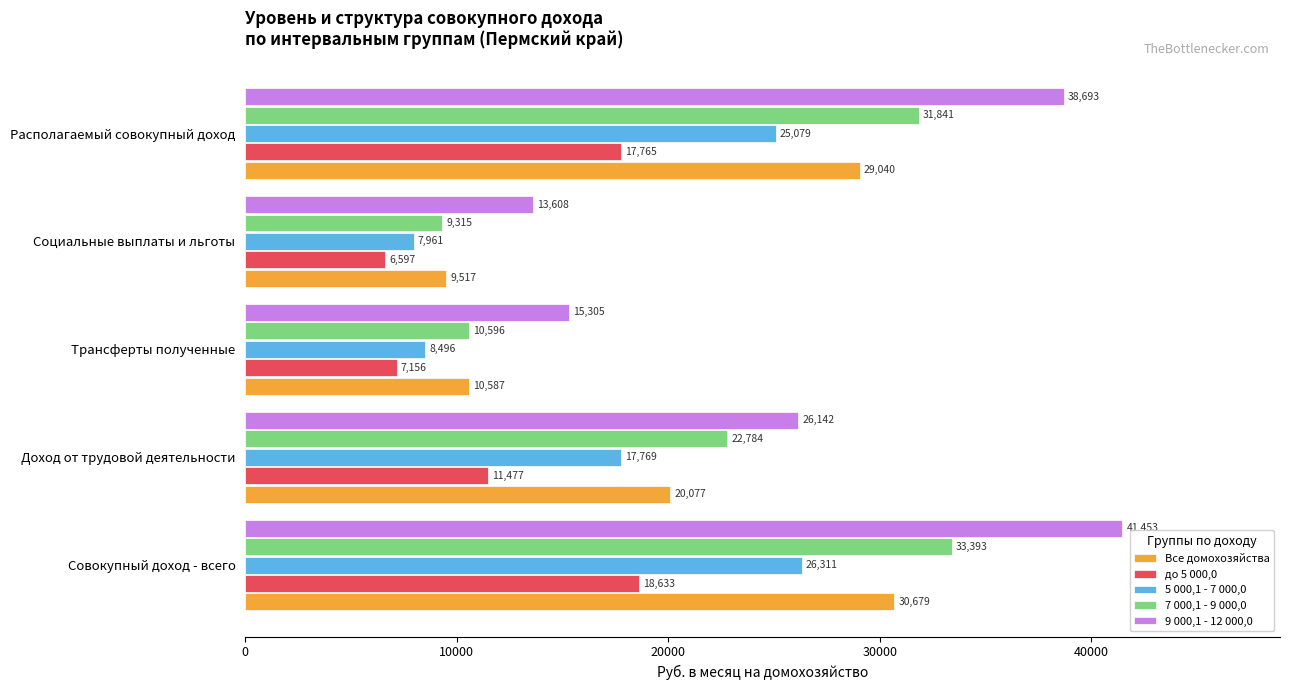

What is the sum of all 5 000,1 - 7 000,0 values?

85615.2